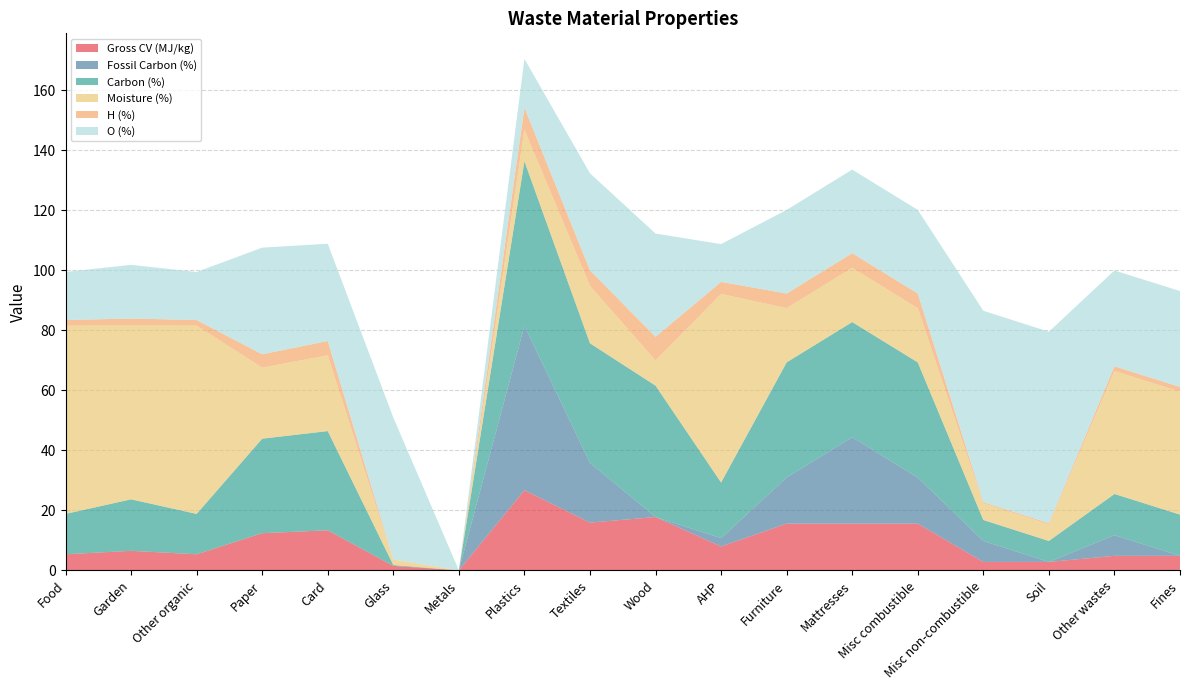

Reading left to right, extract all data points from this chart.

Gross CV (MJ/kg): 5.3	6.5	5.3	12.4	13.3	1.5	0.0	26.7	15.9	17.8	7.9	15.6	15.6	15.6	2.8	2.8	4.8	4.8
Fossil Carbon (%): 0.0	0.0	0.0	0.0	0.0	0.0	0.0	54.8	19.9	0.0	2.8	15.4	28.8	15.4	7.0	0.0	6.9	0.0
Carbon (%): 13.5	17.2	13.5	31.5	33.1	0.3	0.0	54.8	39.9	43.8	18.6	38.4	38.4	38.4	7.0	7.0	13.8	13.8
Moisture (%): 62.8	58.0	62.8	23.7	25.2	1.8	0.0	10.5	19.1	8.4	62.9	18.1	18.1	18.1	5.5	5.5	41.0	41.0
H (%): 1.9	2.3	1.9	4.4	4.8	0.1	0.0	7.4	5.2	7.9	4.0	4.9	4.9	4.9	0.4	0.4	1.6	1.6
O (%): 16.0	17.9	16.0	35.6	32.4	47.3	0.0	16.3	32.3	34.4	12.6	27.9	27.9	27.9	63.8	63.8	31.9	31.9